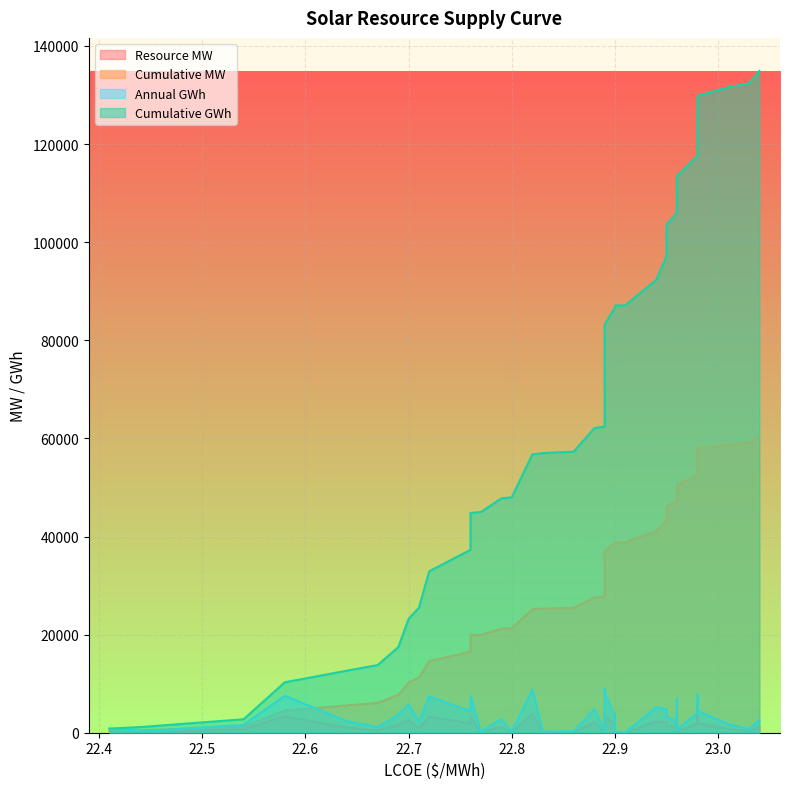

What is the difference between the highest and lowest values at 22.83?

56892.6